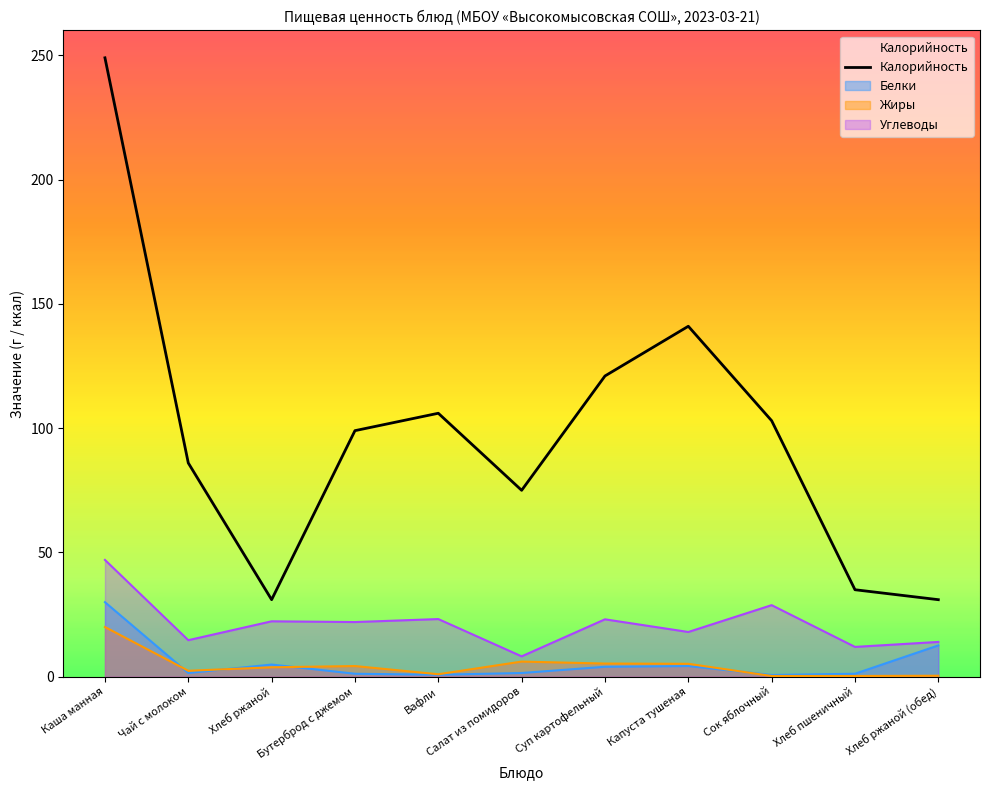

The chart shows a value of 35 at Хлеб пшеничный. True or false?

True